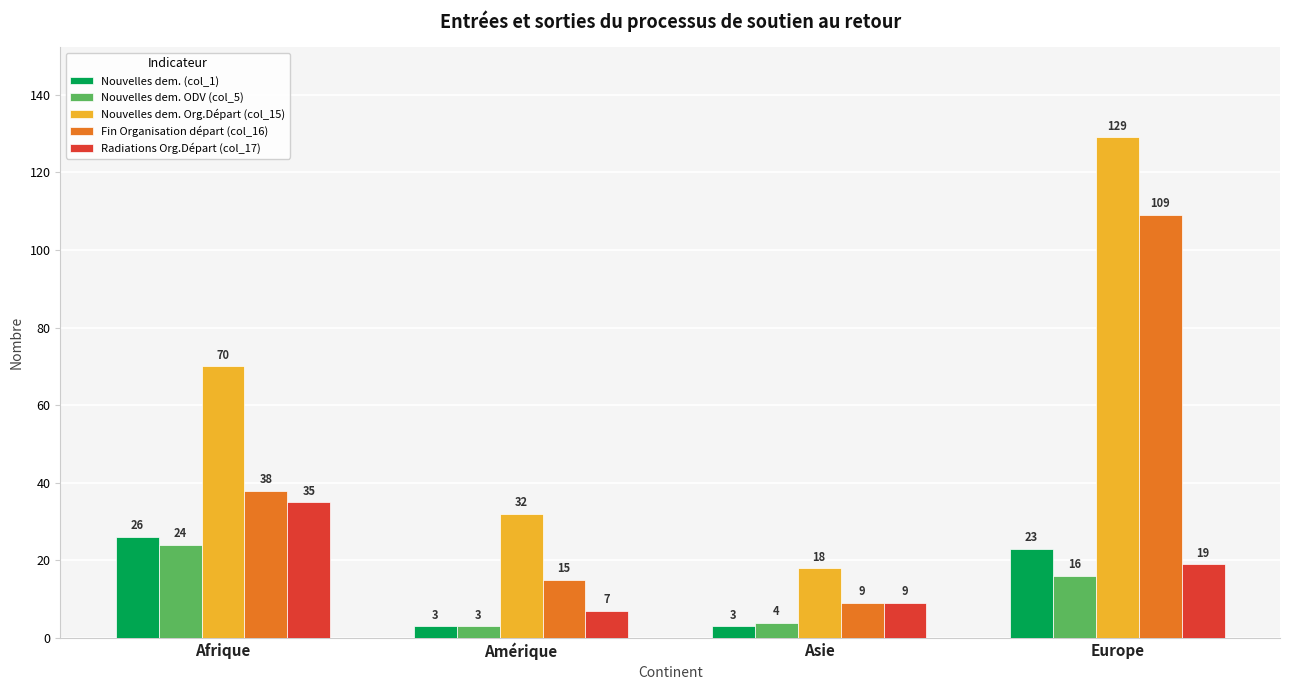

What is the sum of the Fin Organisation départ (col_16) values at Europe and Afrique?

147